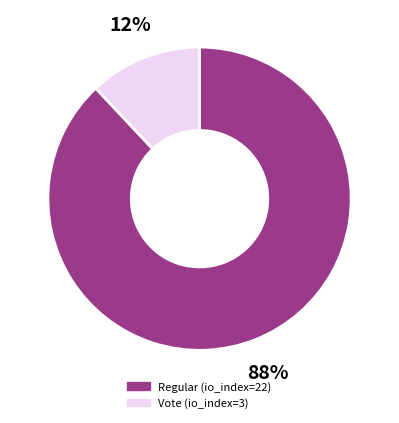

To the nearest percent, what is the average slice percentage?

50%